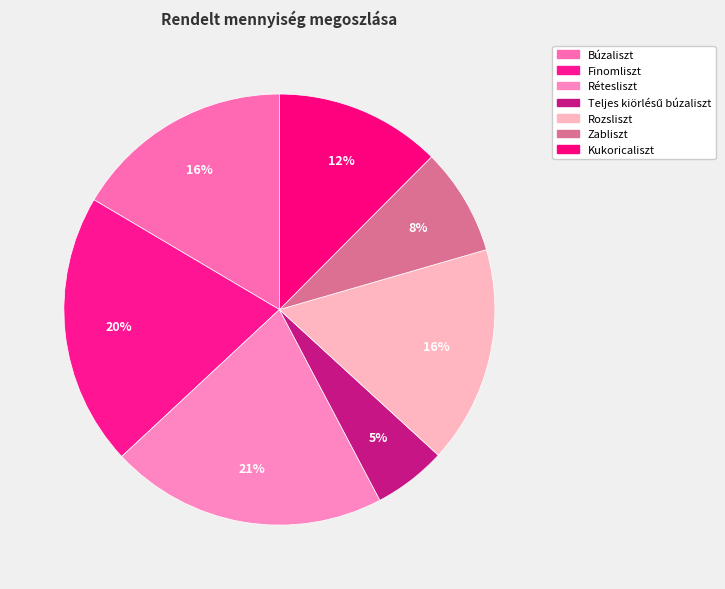

Count the number of slices in the pie.

7